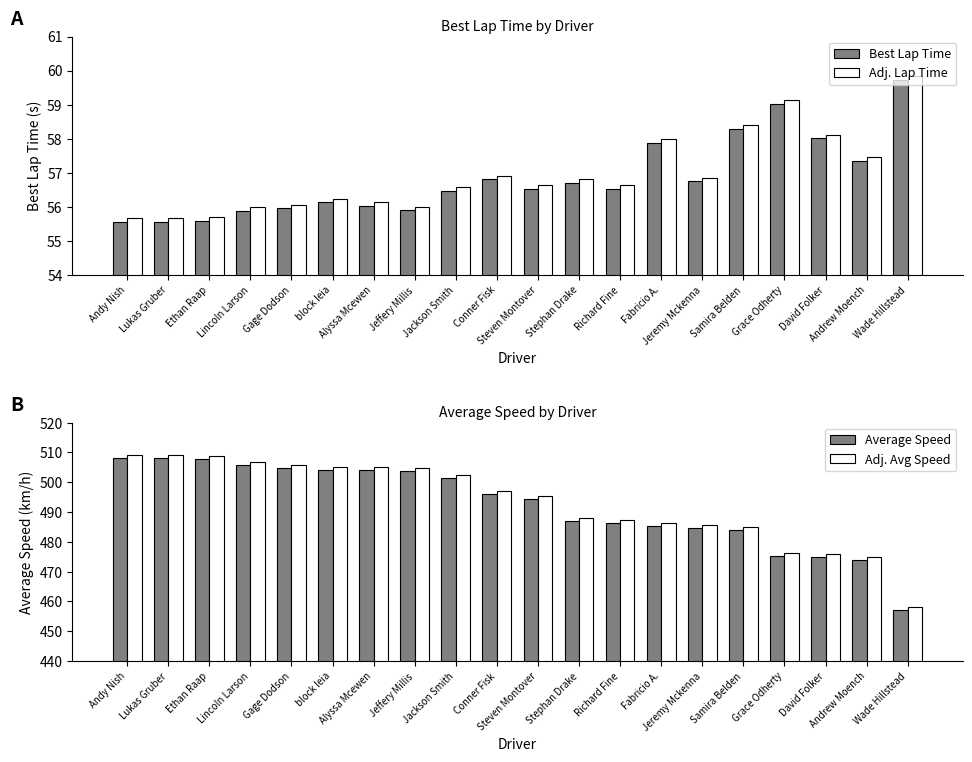

What position from the right is Gage Dodson?

16